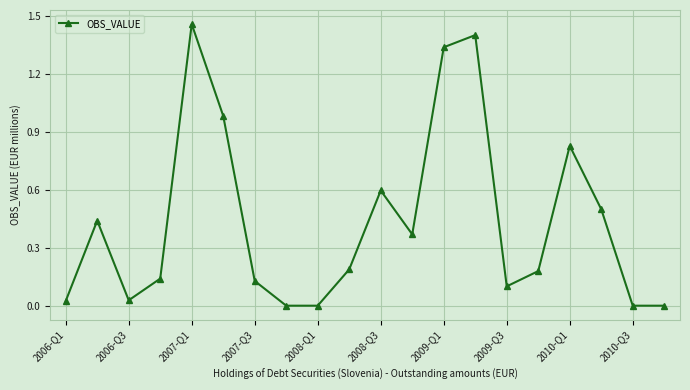

What is the difference between the second highest and minimum values?

1.4